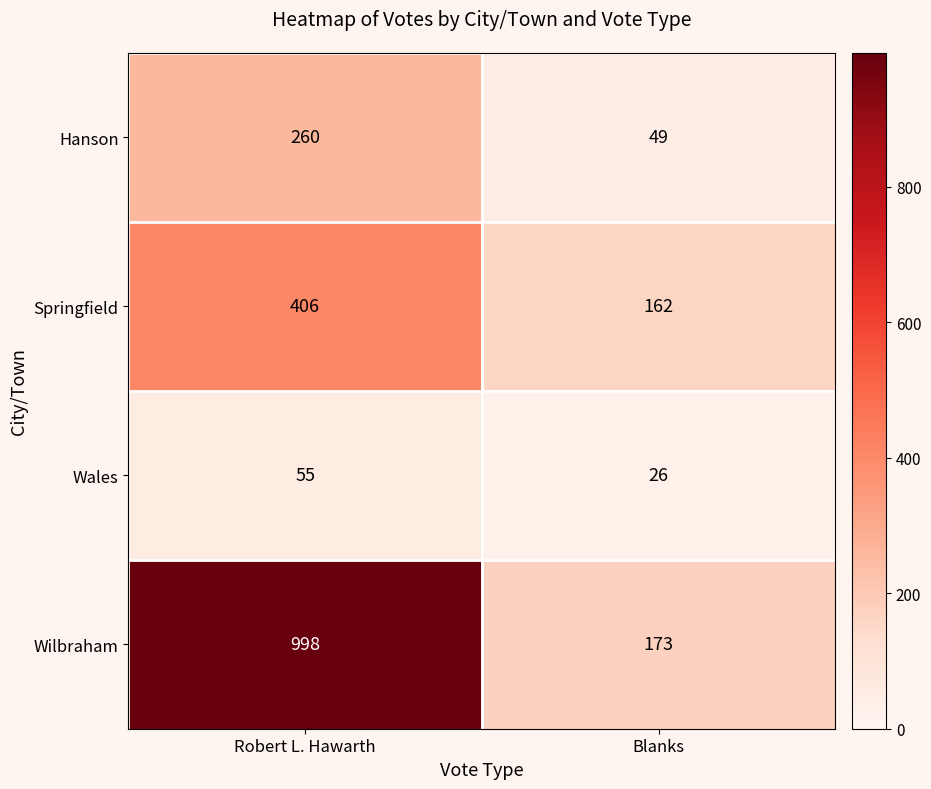

Read the Springfield value at Robert L. Hawarth, to the nearest 50.

400